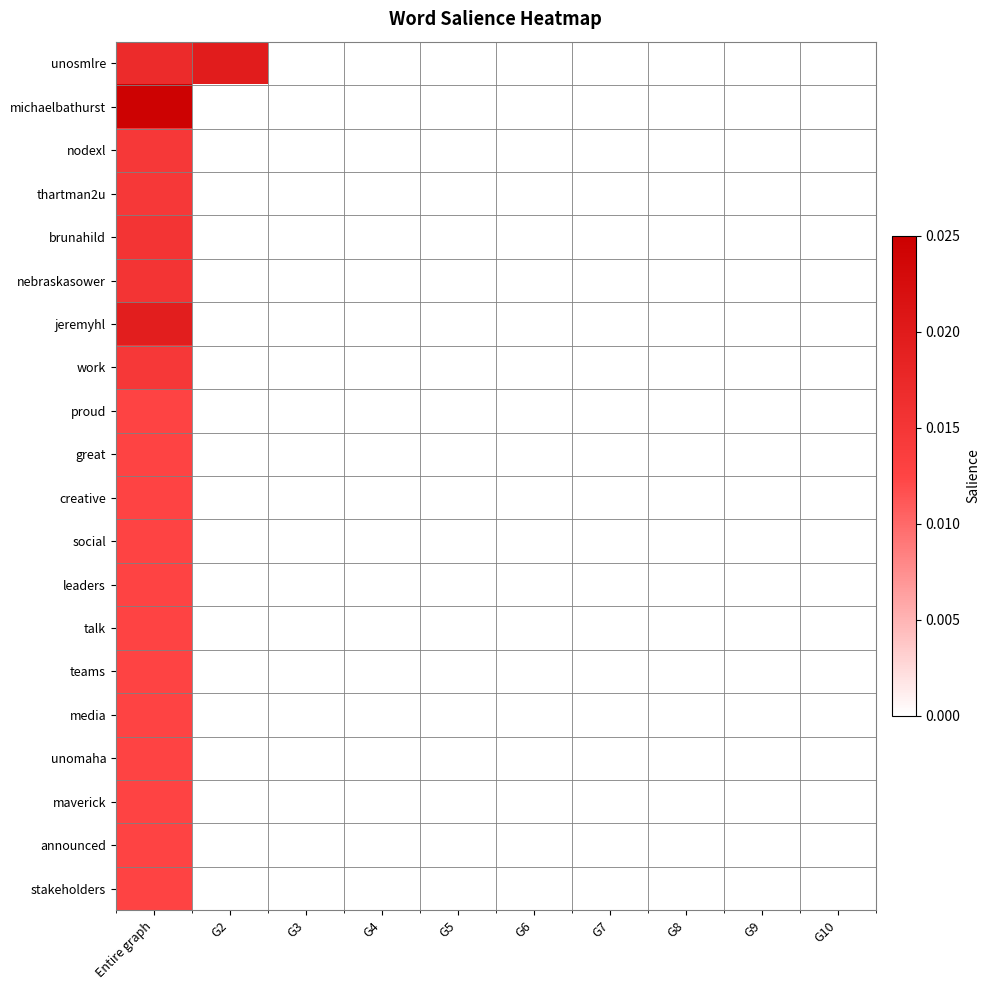

How many series are shown in this chart?

20